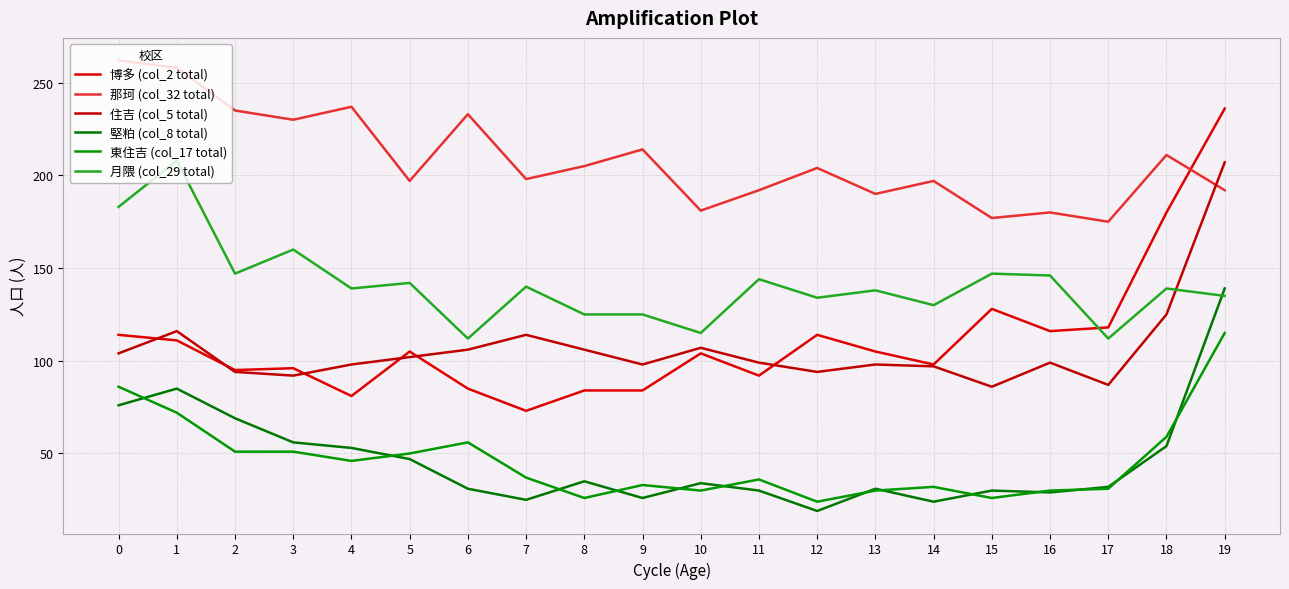

Which series has the largest total across all categories?

那珂 (col_32 total)